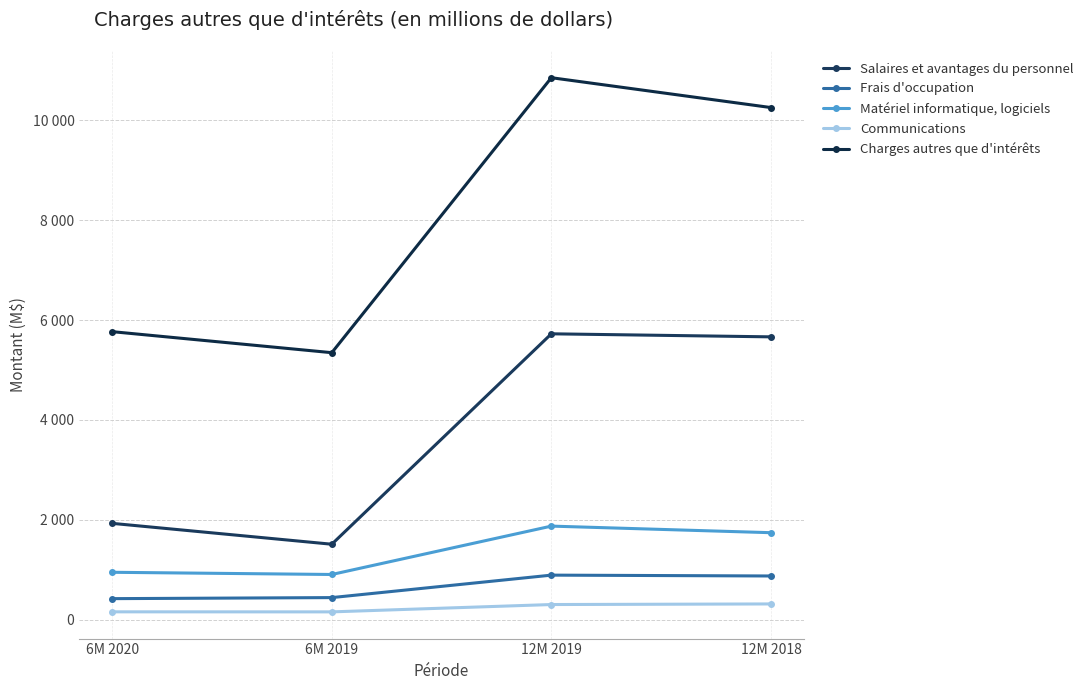

Is this an area chart (filled region under the line)?

No